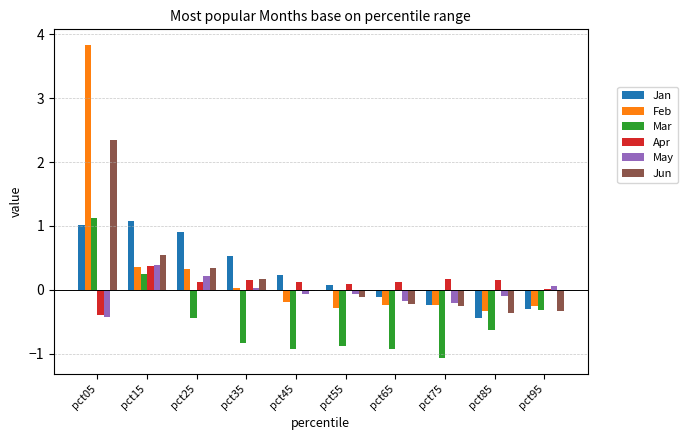

Is it true that Mar equals -0.6 at pct65?

False